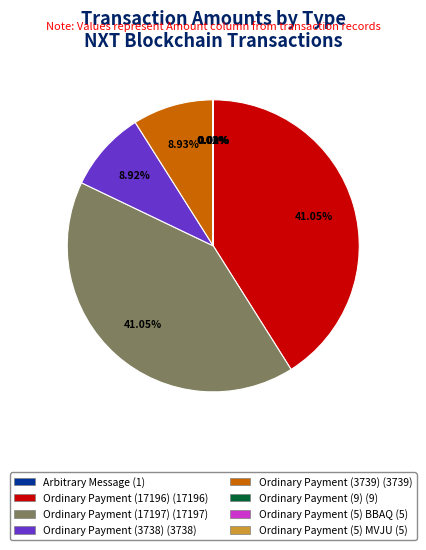

To the nearest percent, what is the difference between the largest and smallest slice percentages?

41%